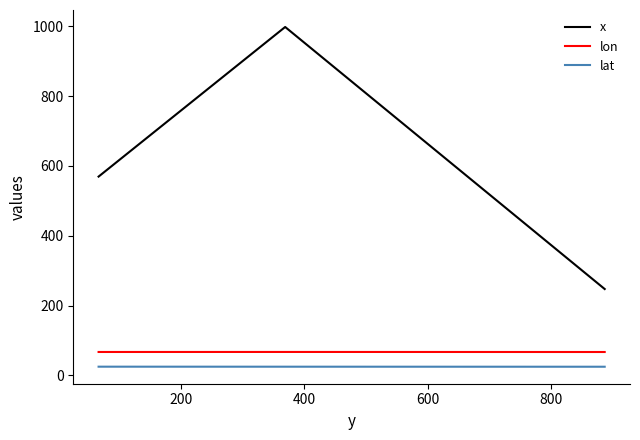

What is the total value across all series at 200?

1089.9